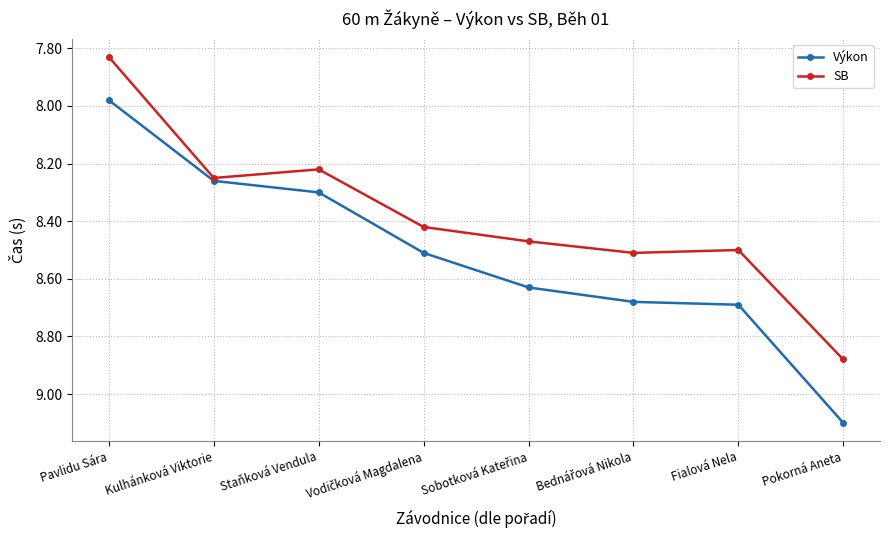

List the series in order of their peak value, highest first.

Výkon, SB